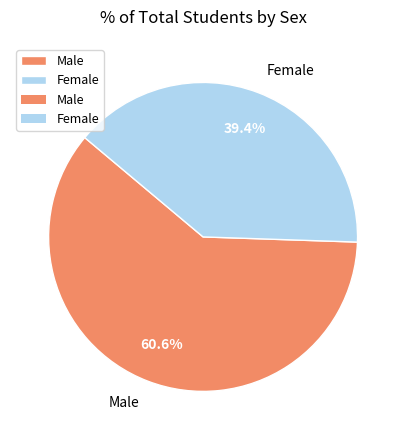

True or false: Female accounts for 39% of the total.

True